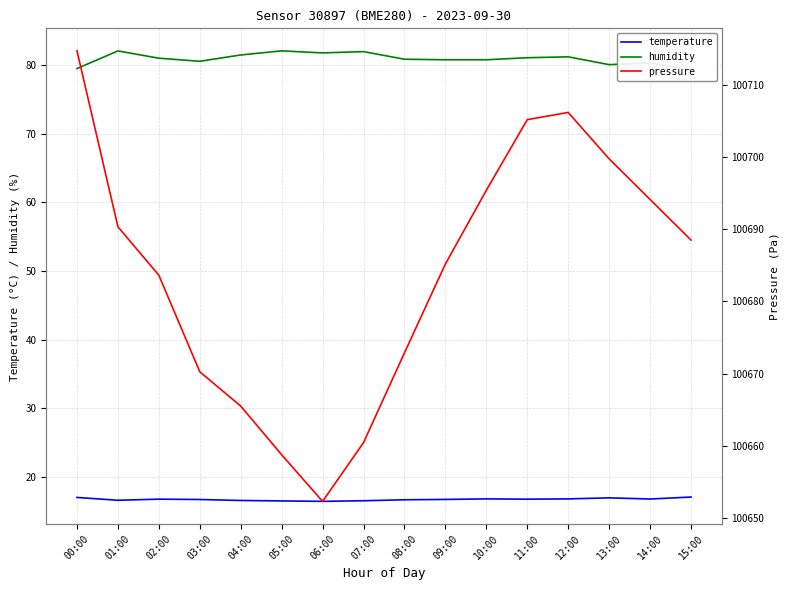

The value of temperature at 13:00 is 28.0. True or false?

False